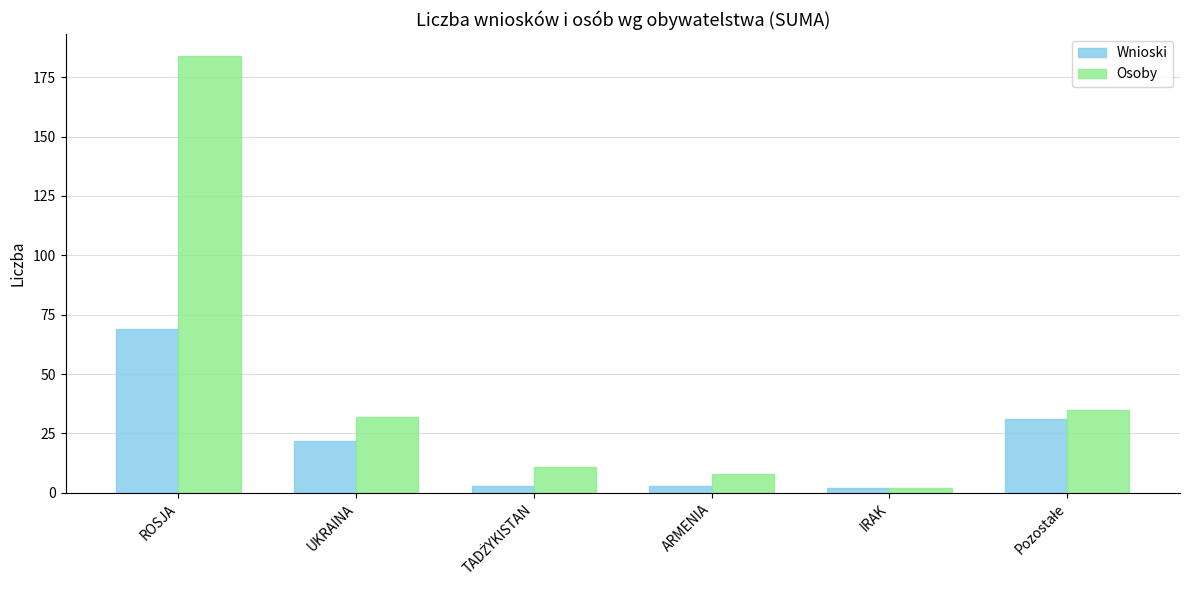

What position from the left is IRAK?

5